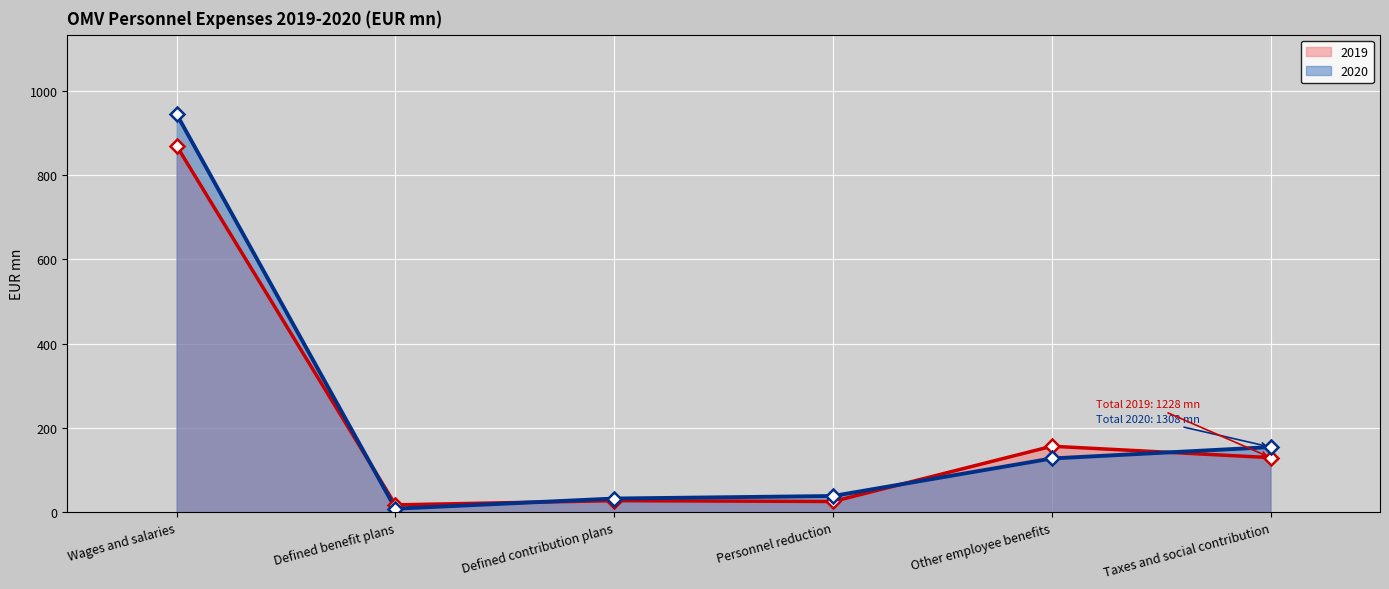

At which category does 2019 reach its first local valley?

Defined benefit plans